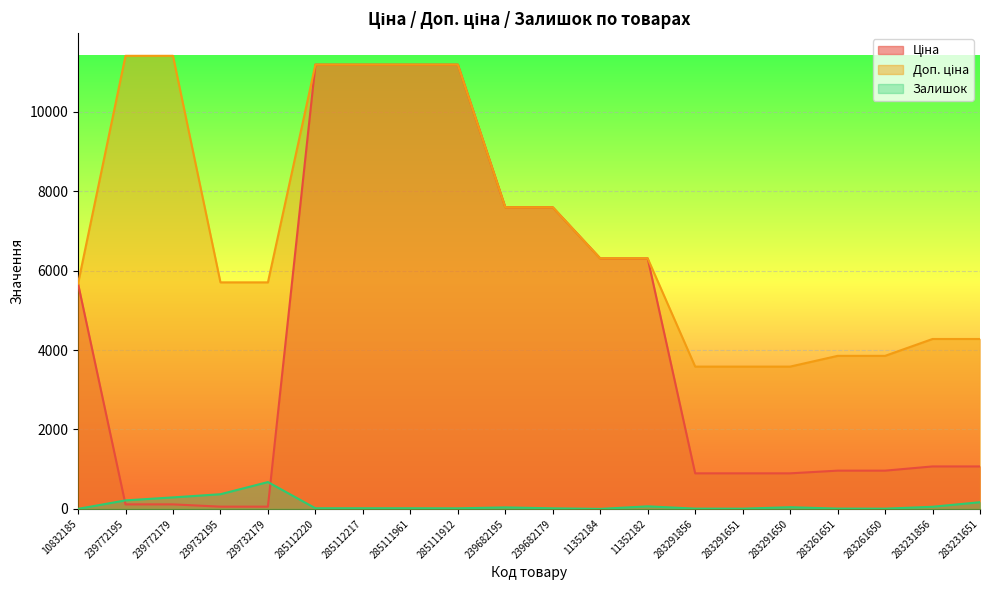

Reading left to right, transcribe all the data shown in this chart.

Ціна: 10832185=5673.8	239772195=114.1	239772179=114.1	239732195=57.0	239732179=57.0	285112220=11188.2	285112217=11188.2	285111961=11188.2	285111912=11188.2	239682195=7596.5	239682179=7596.5	11352184=6308.8	11352182=6308.8	283291856=895.9	283291651=895.9	283291650=895.9	283261651=963.5	283261650=963.5	283231856=1069.8	283231651=1069.8
Доп. ціна: 10832185=5673.8	239772195=11410.0	239772179=11410.0	239732195=5705.0	239732179=5705.0	285112220=11188.2	285112217=11188.2	285111961=11188.2	285111912=11188.2	239682195=7596.5	239682179=7596.5	11352184=6308.8	11352182=6308.8	283291856=3583.6	283291651=3583.6	283291650=3583.6	283261651=3854.0	283261650=3854.0	283231856=4279.1	283231651=4279.1
Залишок: 10832185=1.0	239772195=215.0	239772179=290.0	239732195=370.0	239732179=676.0	285112220=17.0	285112217=17.0	285111961=17.0	285111912=15.0	239682195=38.0	239682179=15.0	11352184=0.0	11352182=65.0	283291856=7.0	283291651=6.0	283291650=43.0	283261651=8.0	283261650=6.0	283231856=54.0	283231651=169.0